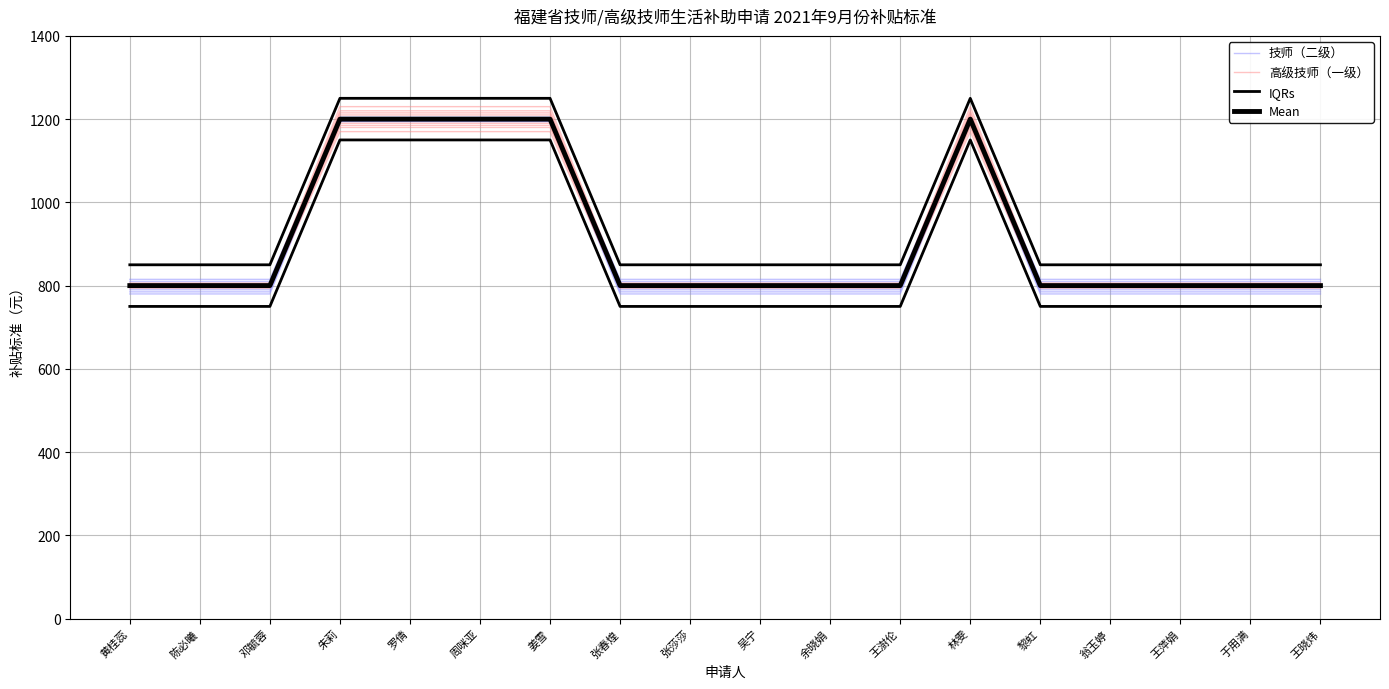

At which category does IQRs reach its first local peak?

林雯